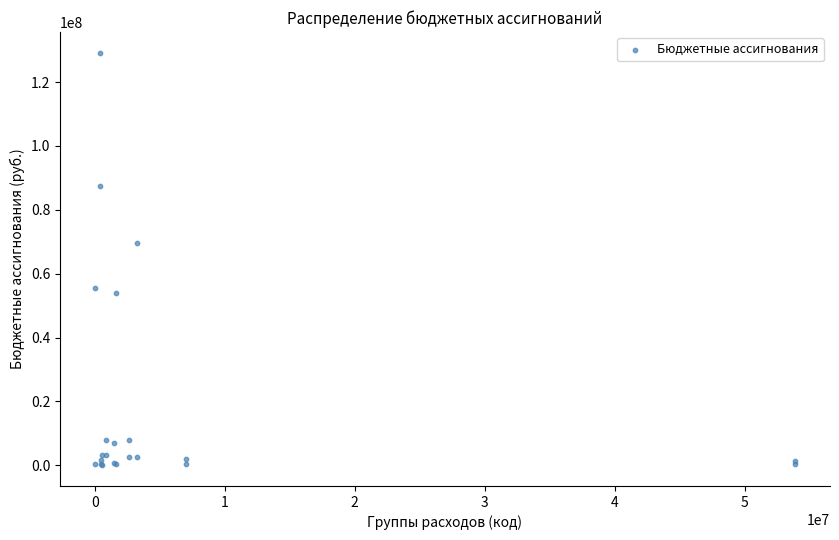

What Y value in the scatter plot is closest to 64591760?

69519647